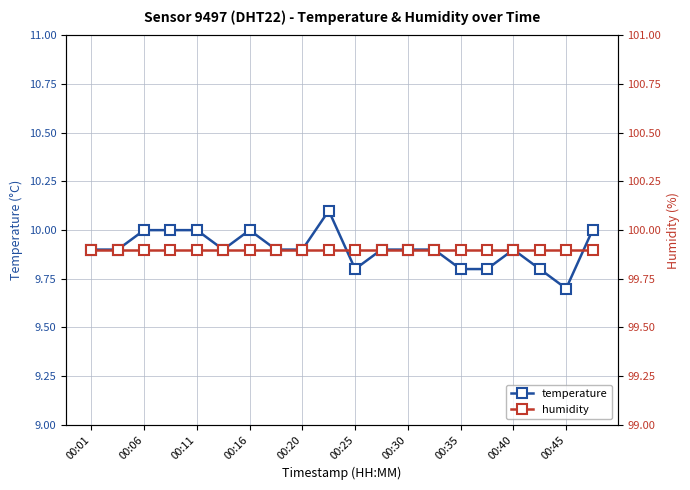

How many temperature values are between 9 and 10?

19